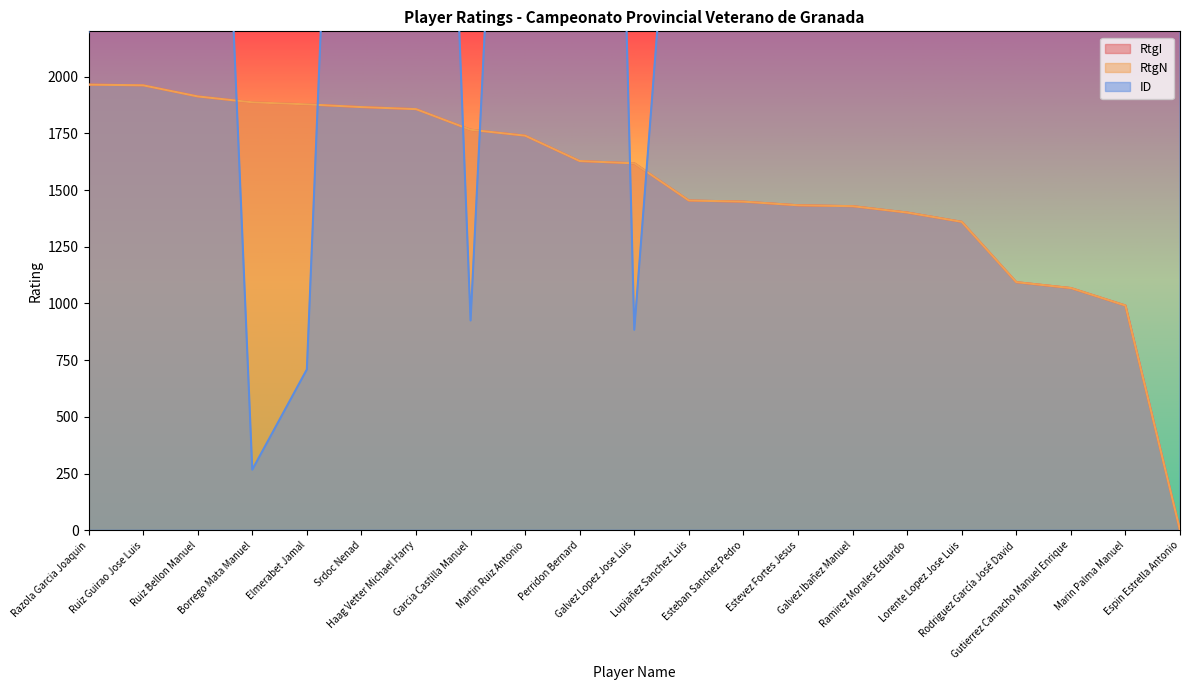

List the labels in order of RtgN value, largest first.

Razola Garcia Joaquin, Ruiz Guirao Jose Luis, Ruiz Bellon Manuel, Borrego Mata Manuel, Elmerabet Jamal, Srdoc Nenad, Haag Vetter Michael Harry, Garcia Castilla Manuel, Martin Ruiz Antonio, Perridon Bernard, Galvez Lopez Jose Luis, Lupiañez Sanchez Luis, Esteban Sanchez Pedro, Estevez Fortes Jesus, Galvez Ibañez Manuel, Ramirez Morales Eduardo, Lorente Lopez Jose Luis, Rodriguez García José David, Gutierrez Camacho Manuel Enrique, Marin Palma Manuel, Espin Estrella Antonio